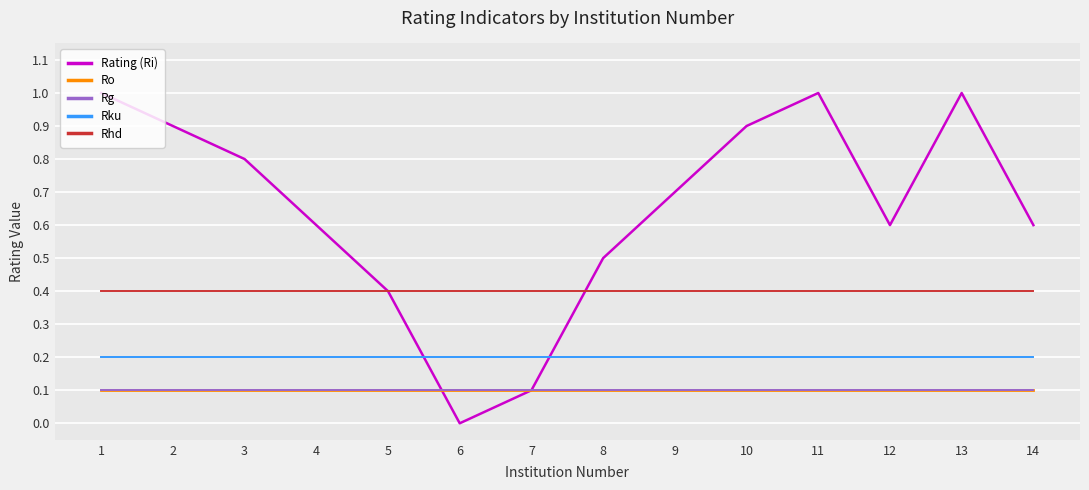

Between 12 and 2, which is larger?

2